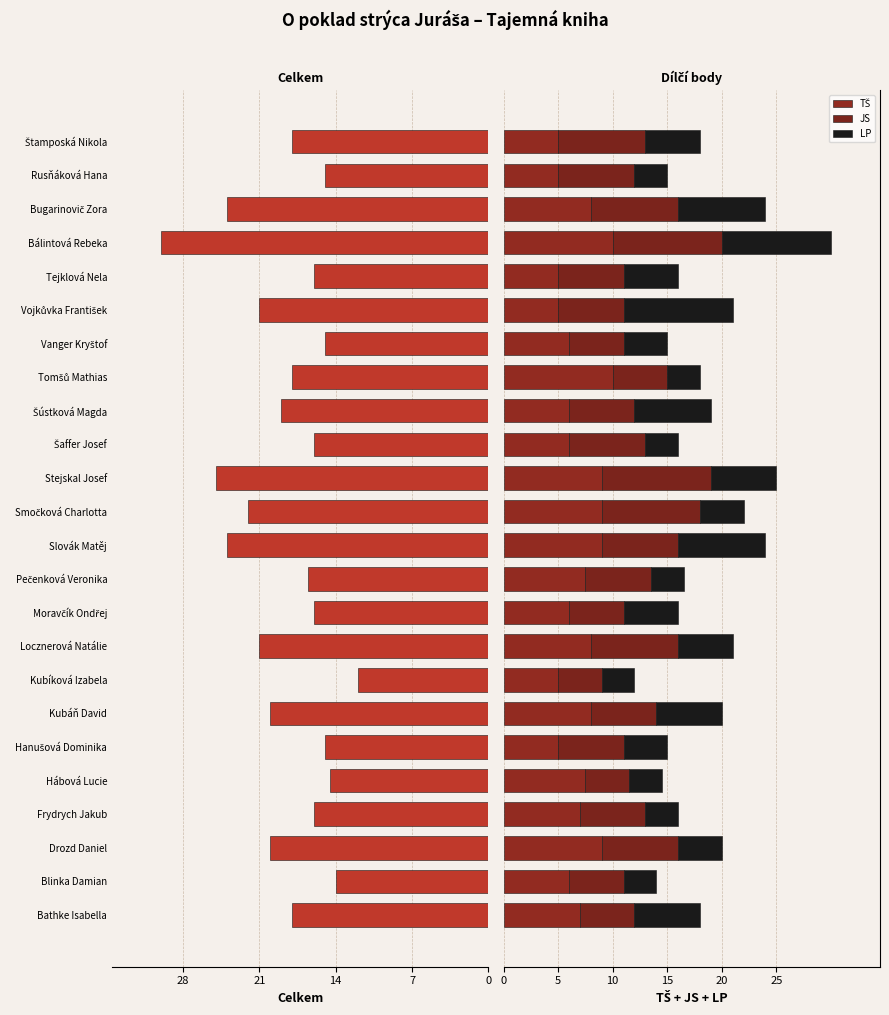

Which series has the widest spread of values?

Celkem